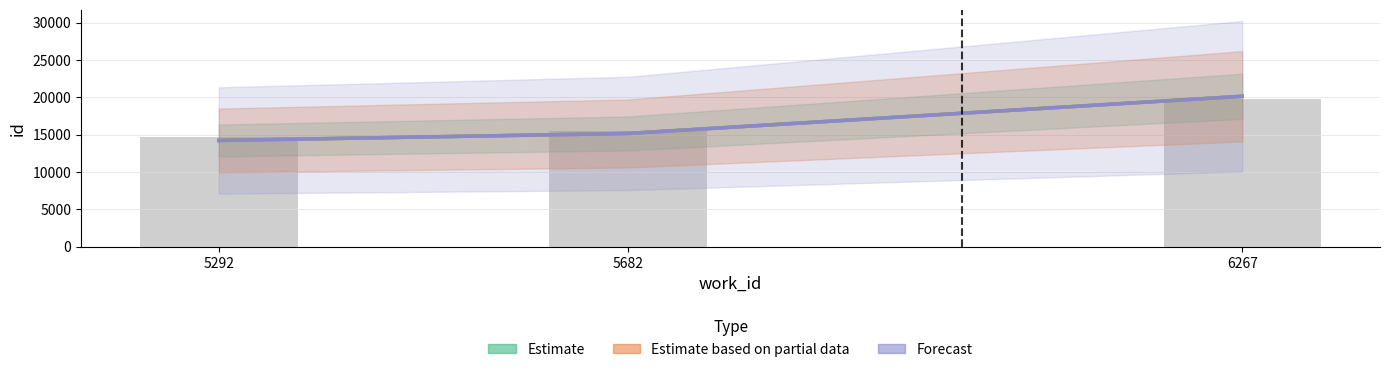

Rank the categories by Estimate value from highest to lowest.

6267, 5682, 5292